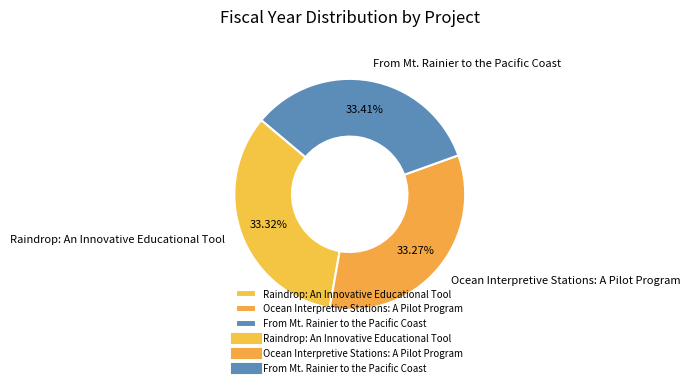

Does Raindrop: An Innovative Educational Tool represent more than half of the total?

No